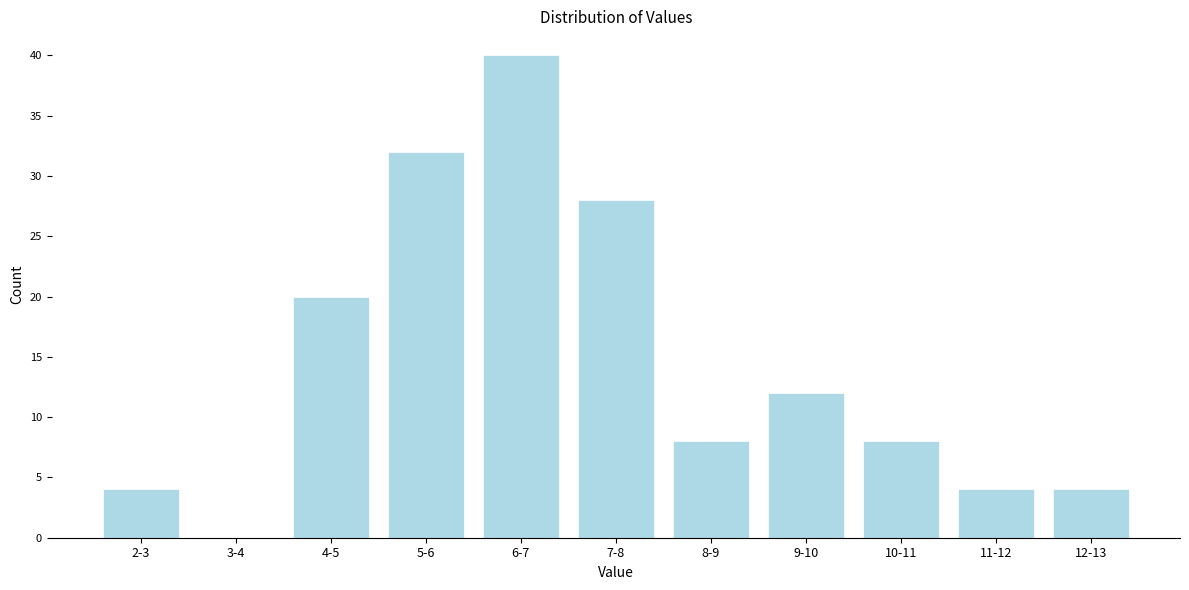

Reading left to right, extract all data points from this chart.

2-3=4	3-4=0	4-5=20	5-6=32	6-7=40	7-8=28	8-9=8	9-10=12	10-11=8	11-12=4	12-13=4